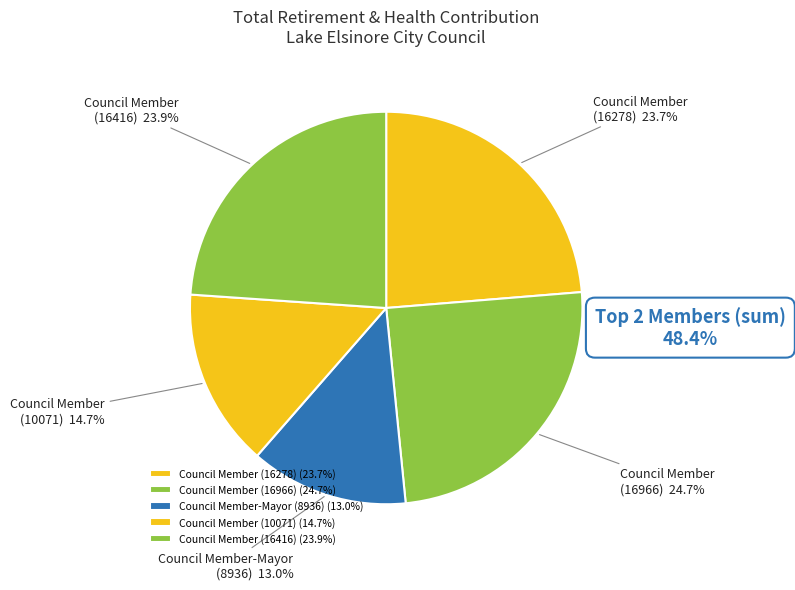

How many segments does this pie chart have?

5